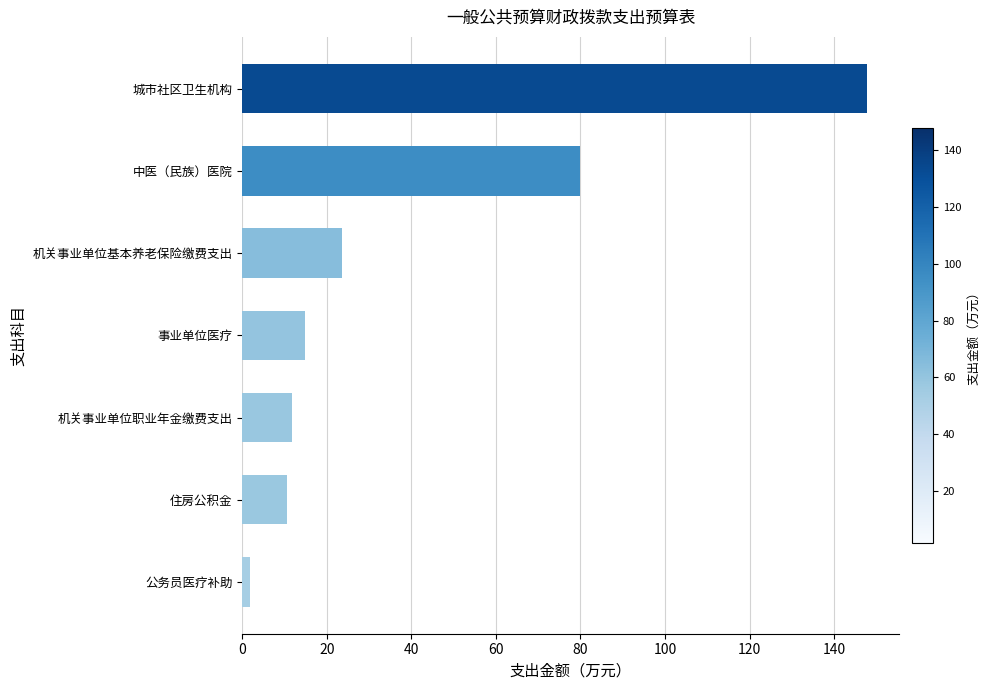

What is the sum of all values?

290.2